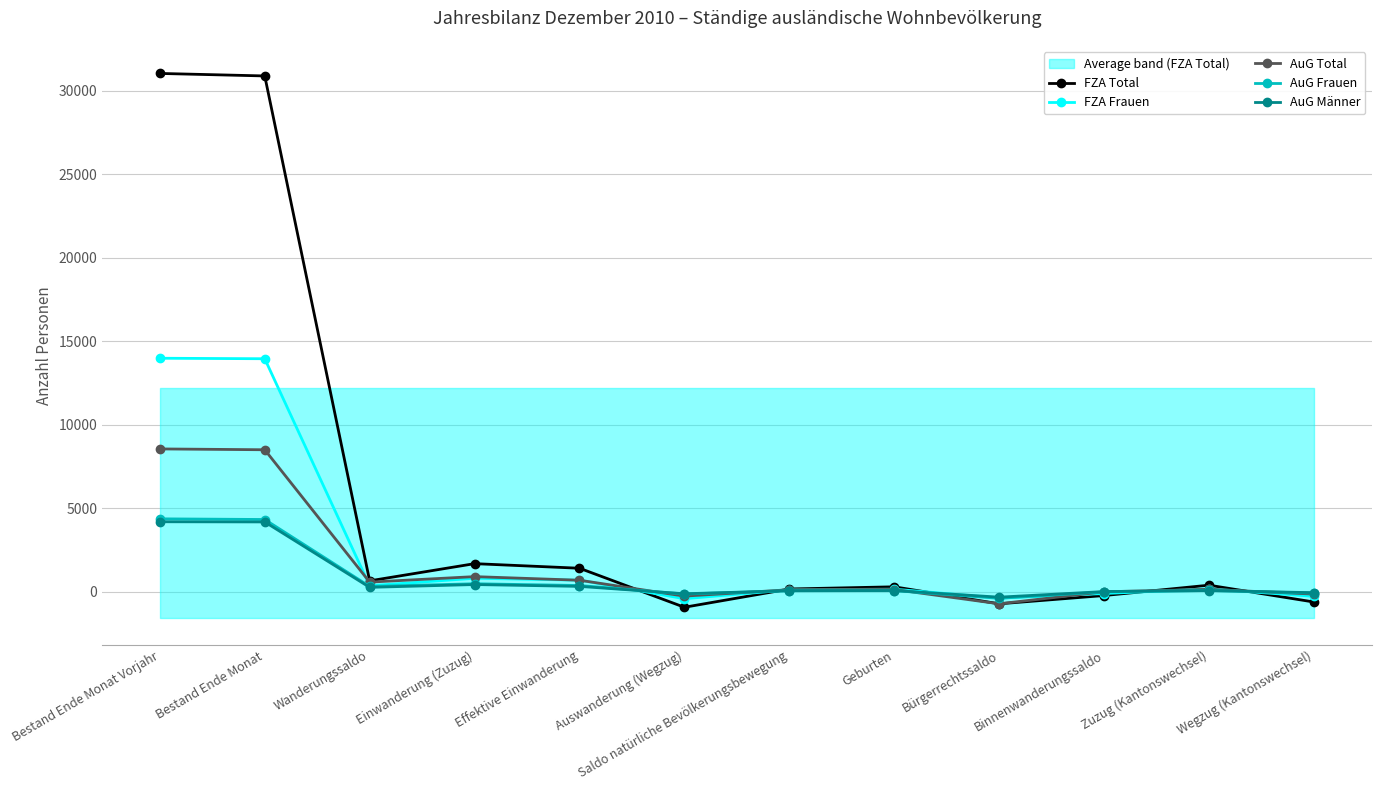

What is the difference between the highest and lowest values at Binnenwanderungssaldo?

238